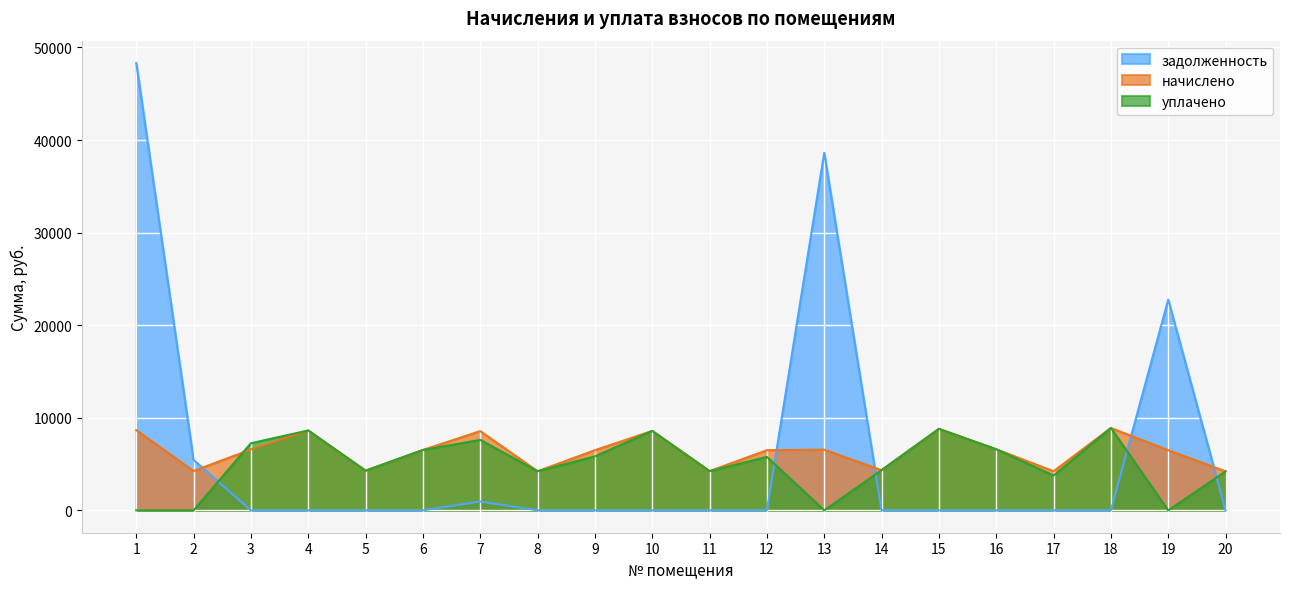

Between which two adjacent categories do задолженность and уплачено first intersect?

2 and 3